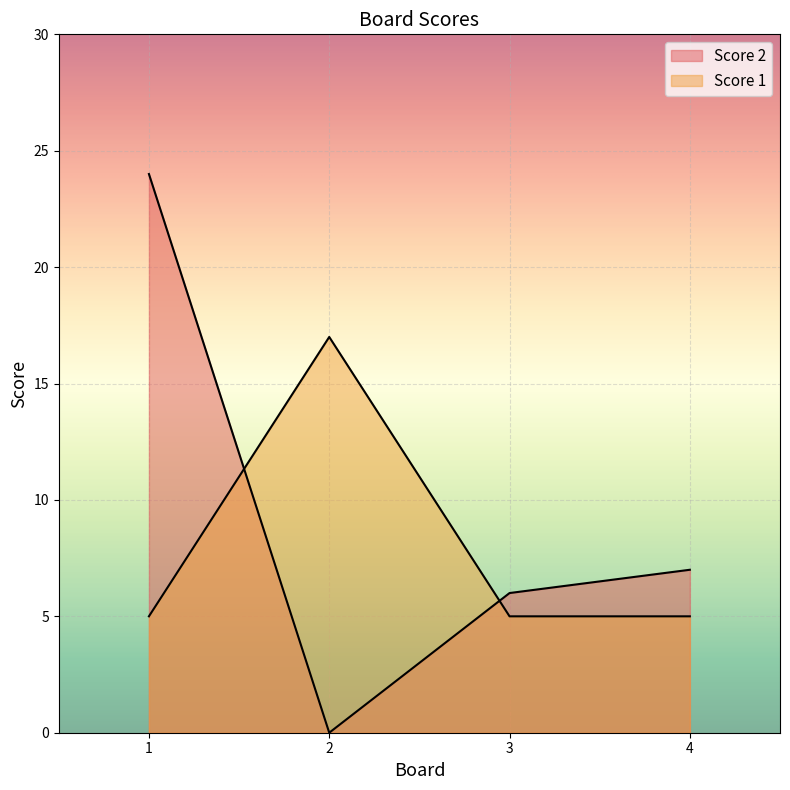

Reading left to right, transcribe all the data shown in this chart.

Score 2: 1=24	2=0	3=6	4=7
Score 1: 1=5	2=17	3=5	4=5